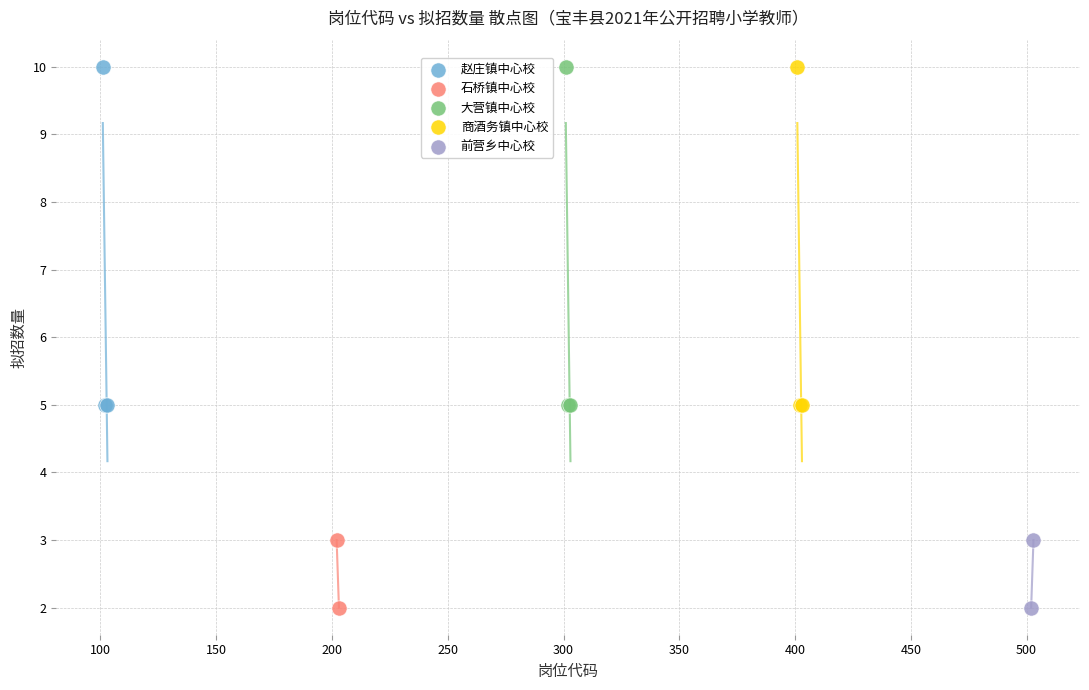

What are all the series names shown in the legend?

赵庄镇中心校, 石桥镇中心校, 大营镇中心校, 商酒务镇中心校, 前营乡中心校